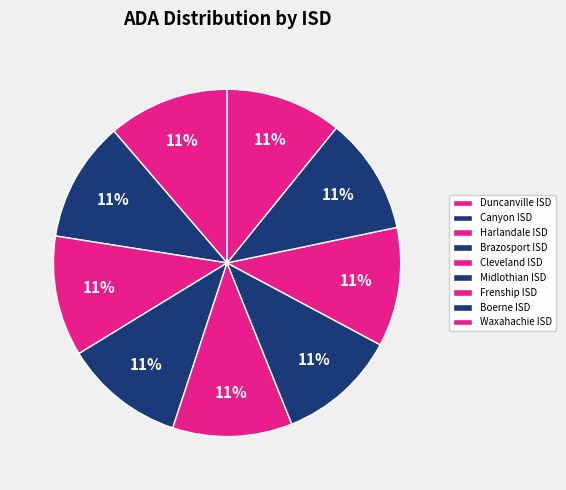

Which category has the biggest portion of the pie?

Duncanville ISD